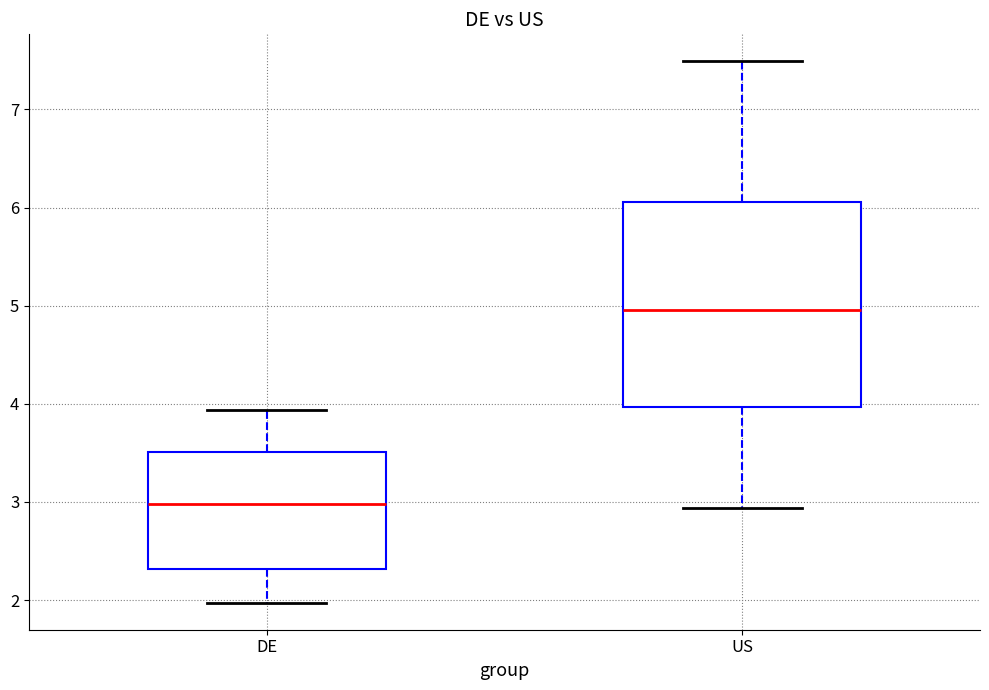

Comparing the boxes themselves (not the whiskers), which one is the tallest?

US